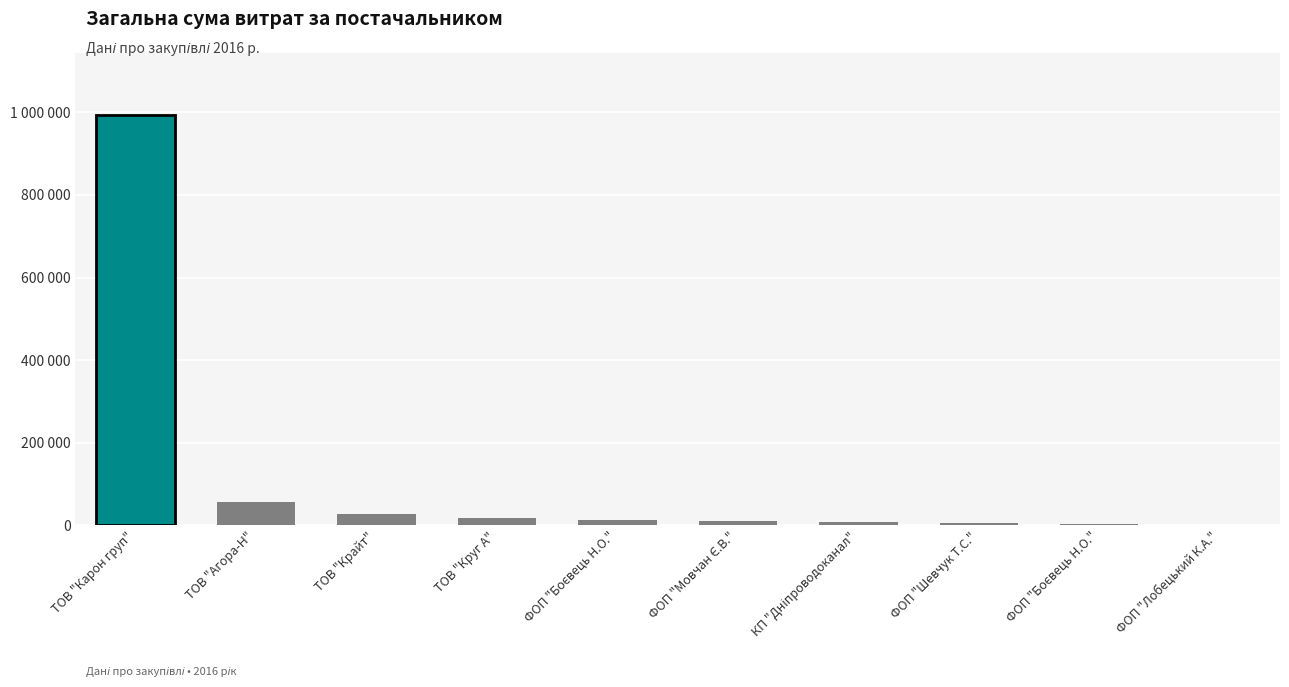

What is the average value?

114042.8